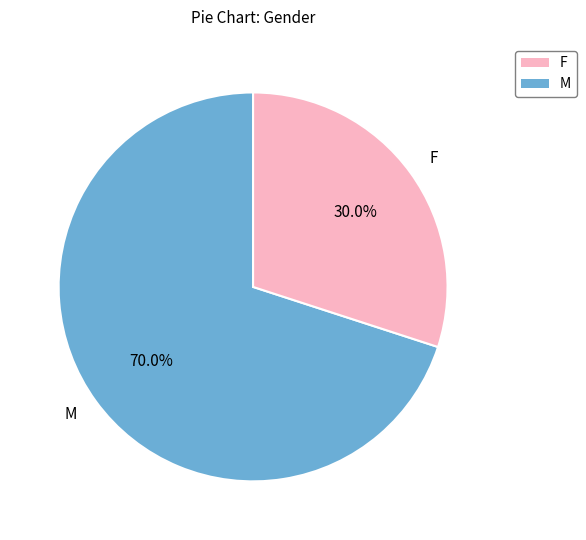

To the nearest percent, what is the difference between the largest and smallest slice percentages?

40%